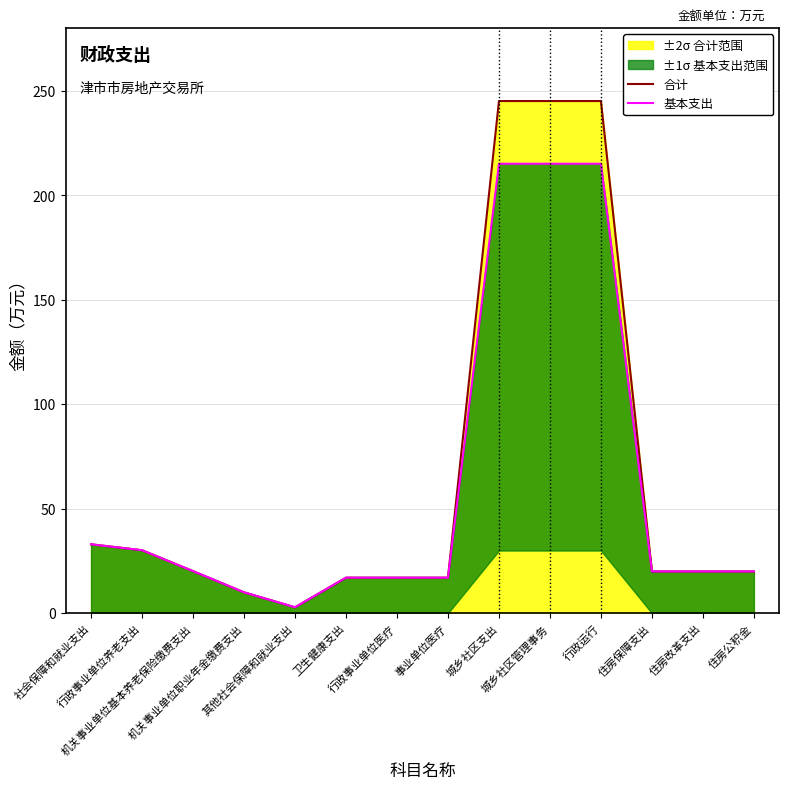

Is it true that 基本支出 equals 15.1 at 机关事业单位职业年金缴费支出?

False